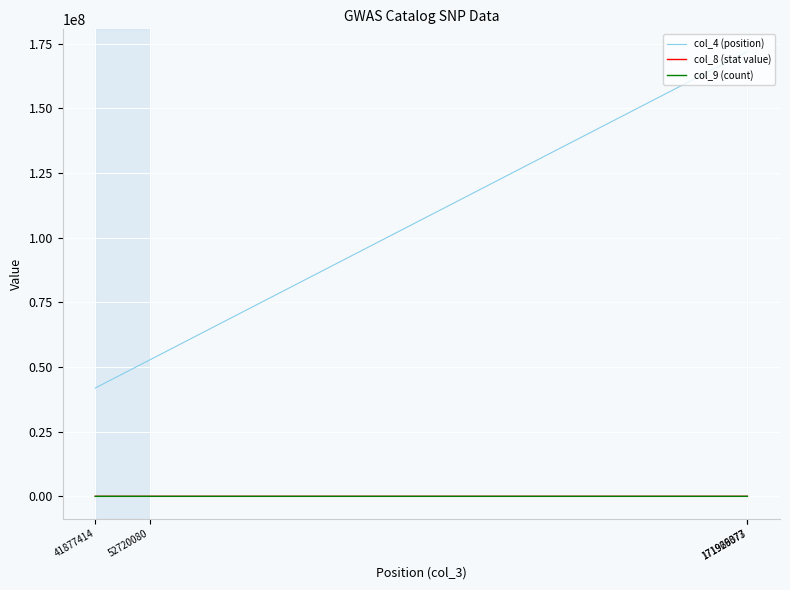

How many lines are shown in the chart?

3